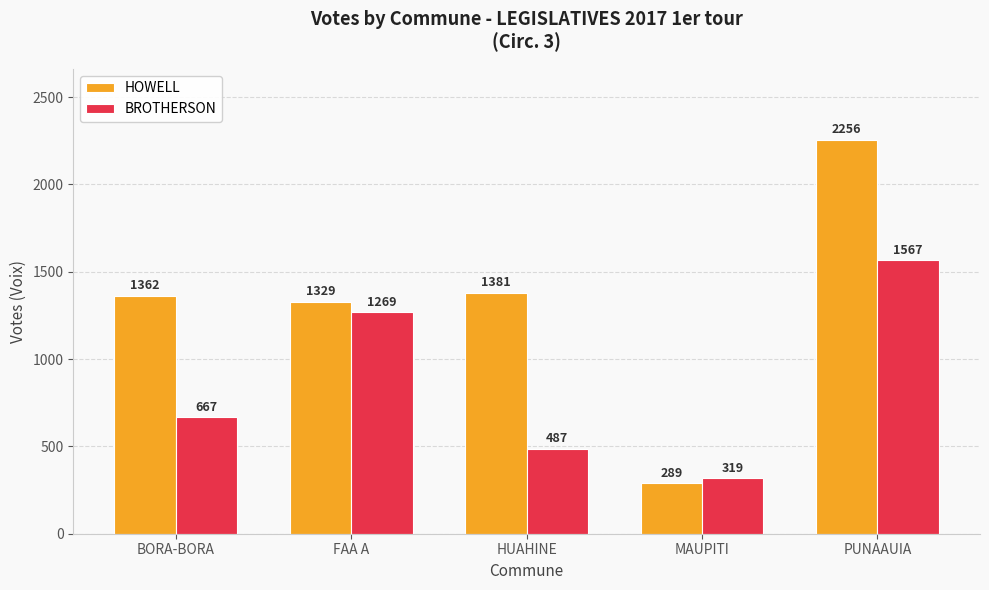

What is the difference between the maximum and minimum values in the BROTHERSON series?

1248